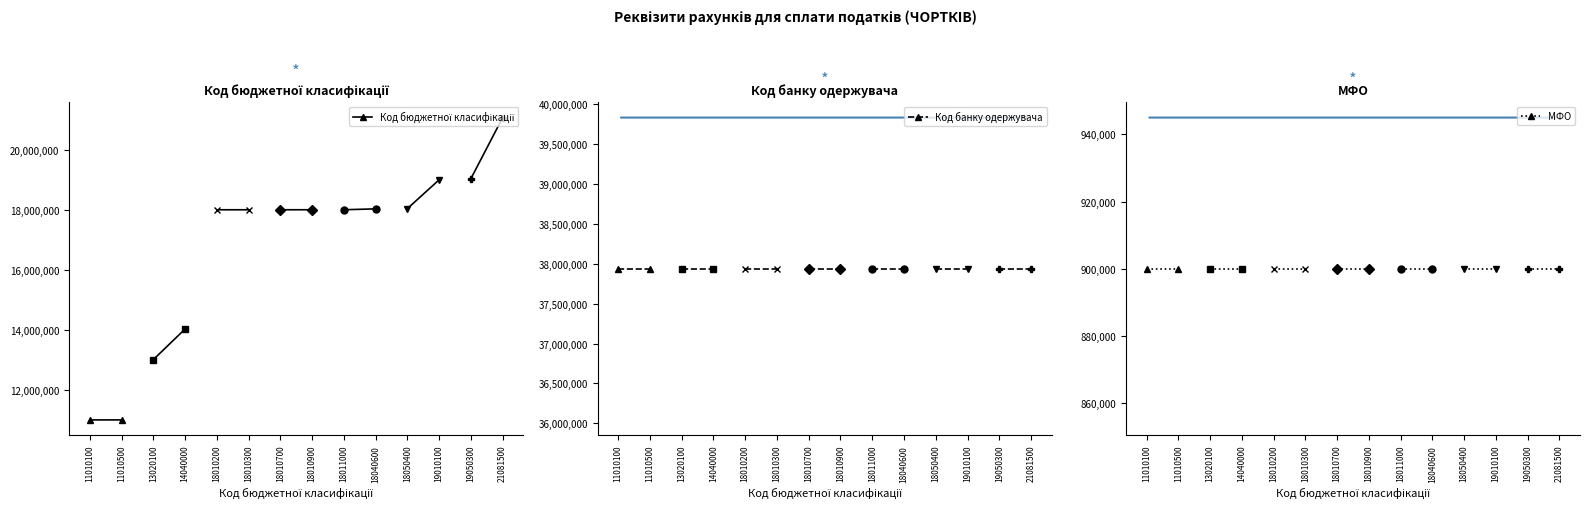

How many lines are shown in the chart?

3